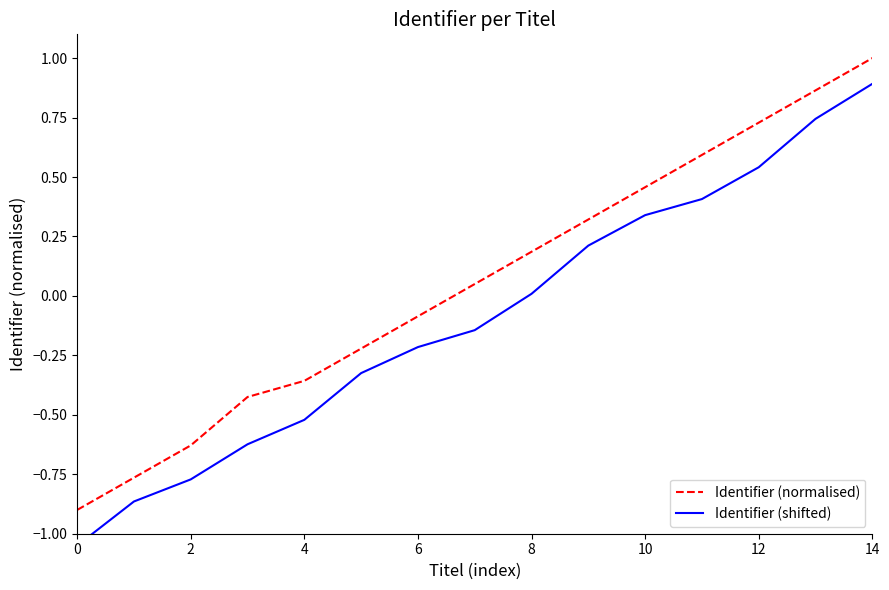

Between 10 and 8, which is larger?

10